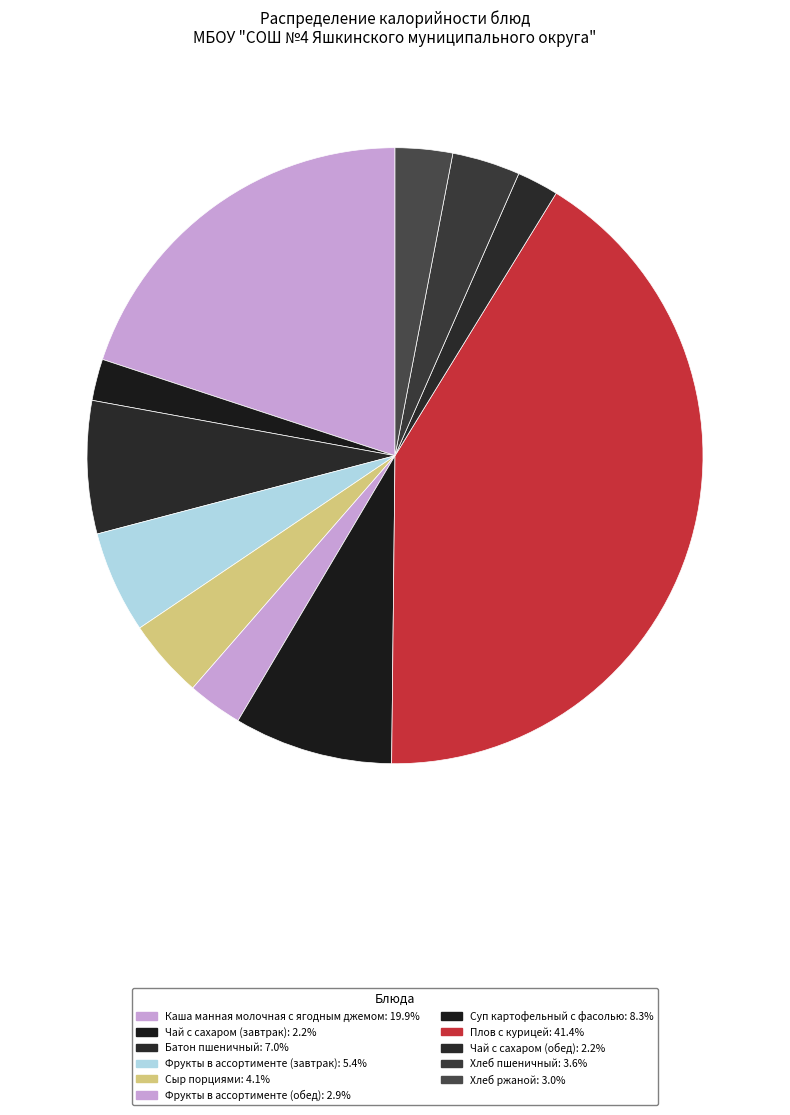

Does Фрукты в ассортименте (обед) account for over 50% of the chart?

No